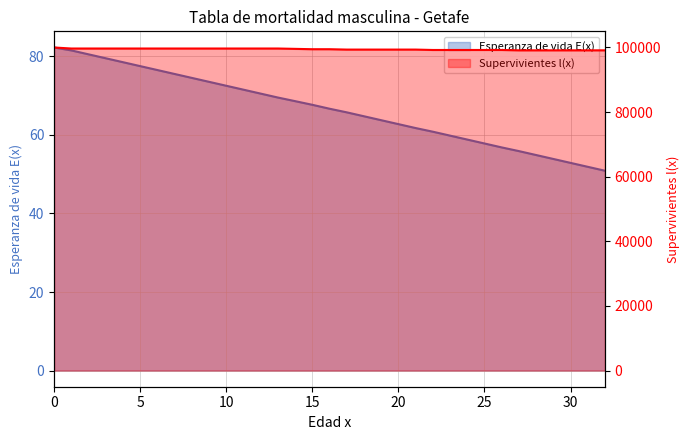

Read the Esperanza de vida E(x) value at 25.

57.8